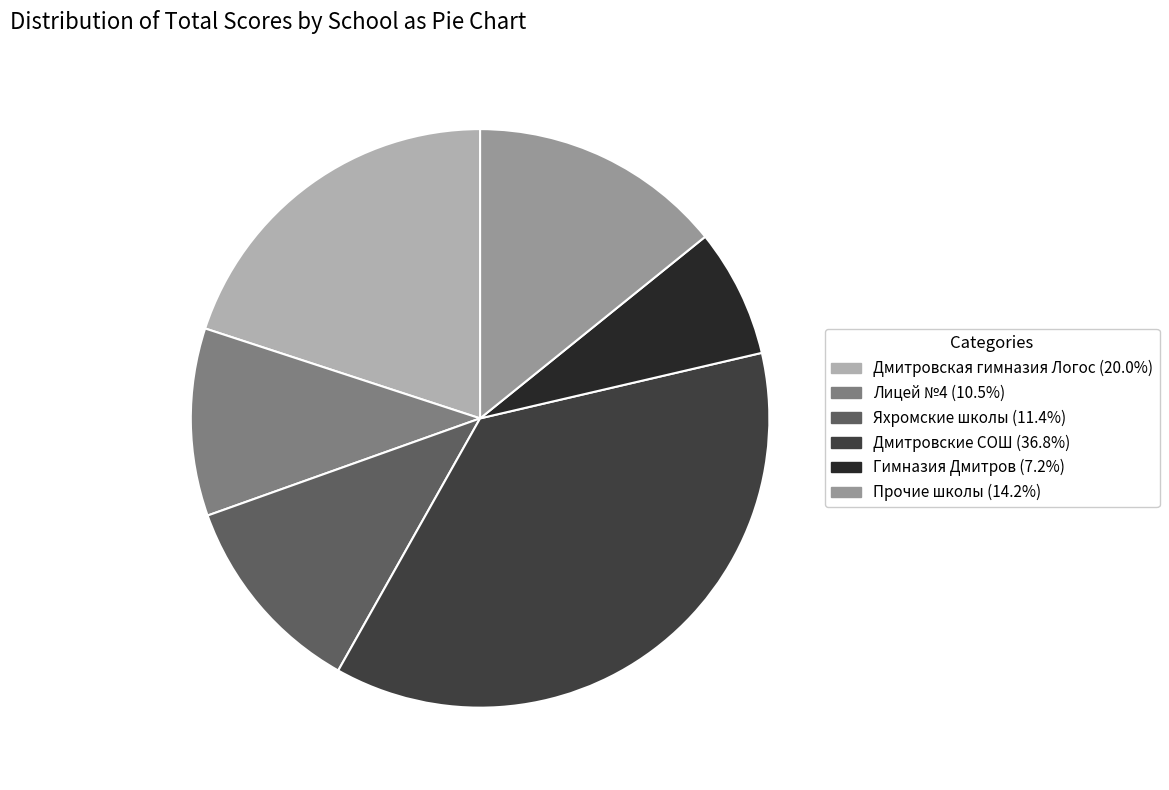

Does any single category account for the majority?

No